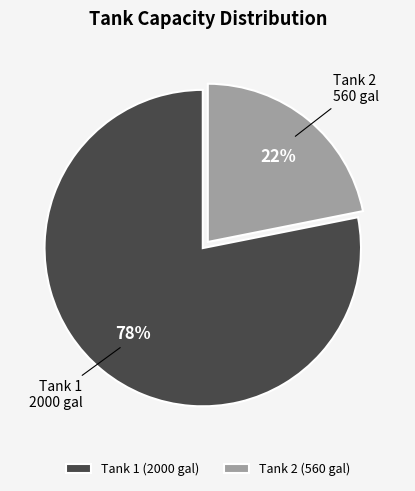

How many slices are in this pie chart?

2